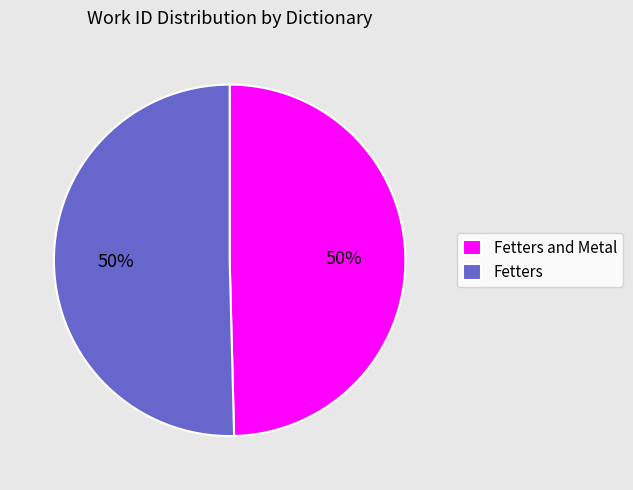

To the nearest percent, what is the average slice percentage?

50%